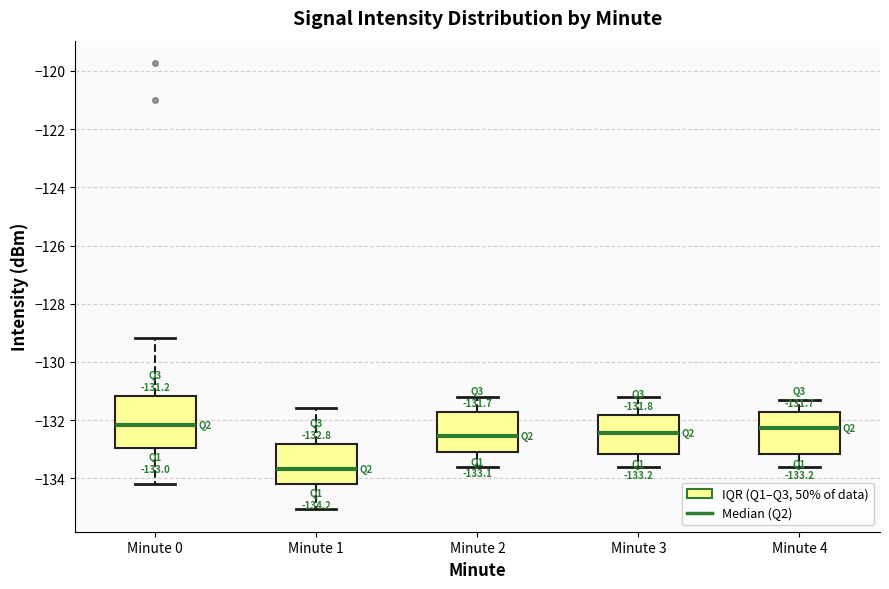

Which box has the lowest median line?

Minute 1